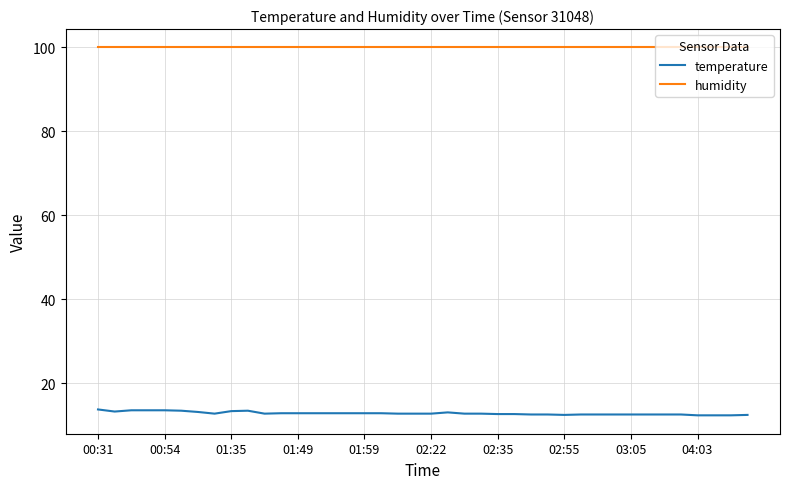

Which series has the largest total across all categories?

humidity